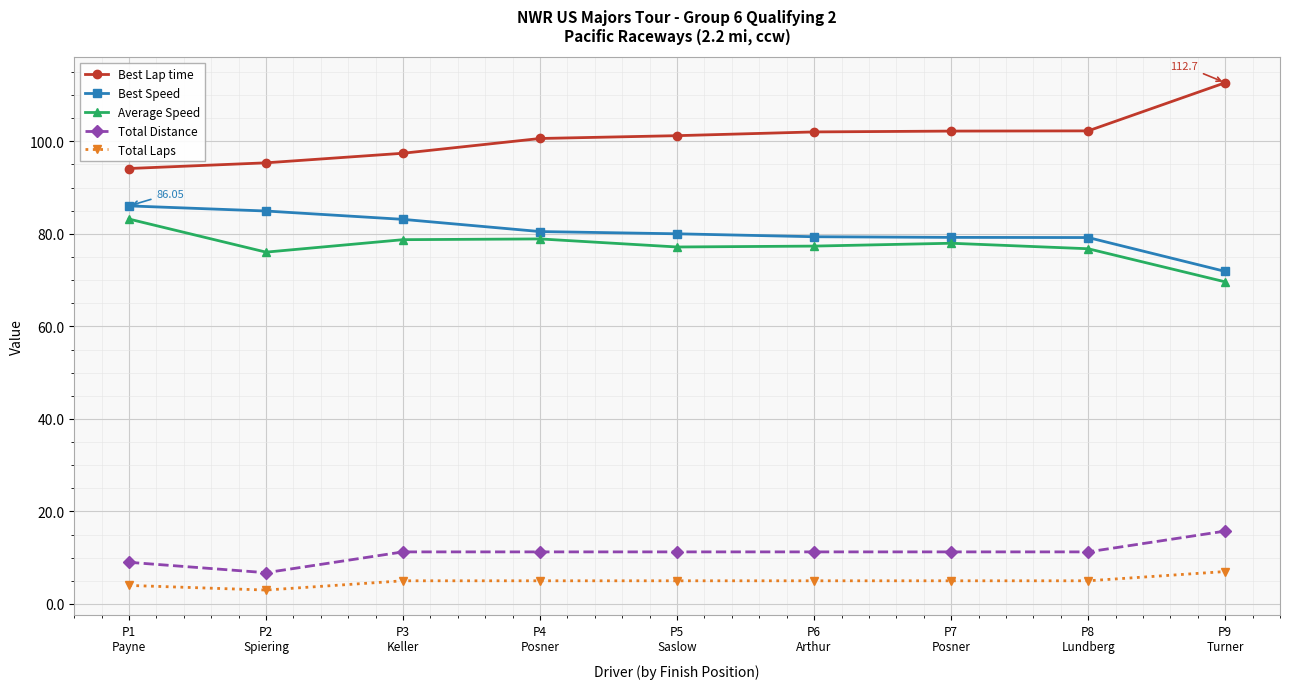

True or false: Average Speed and Best Lap time cross at least once.

False